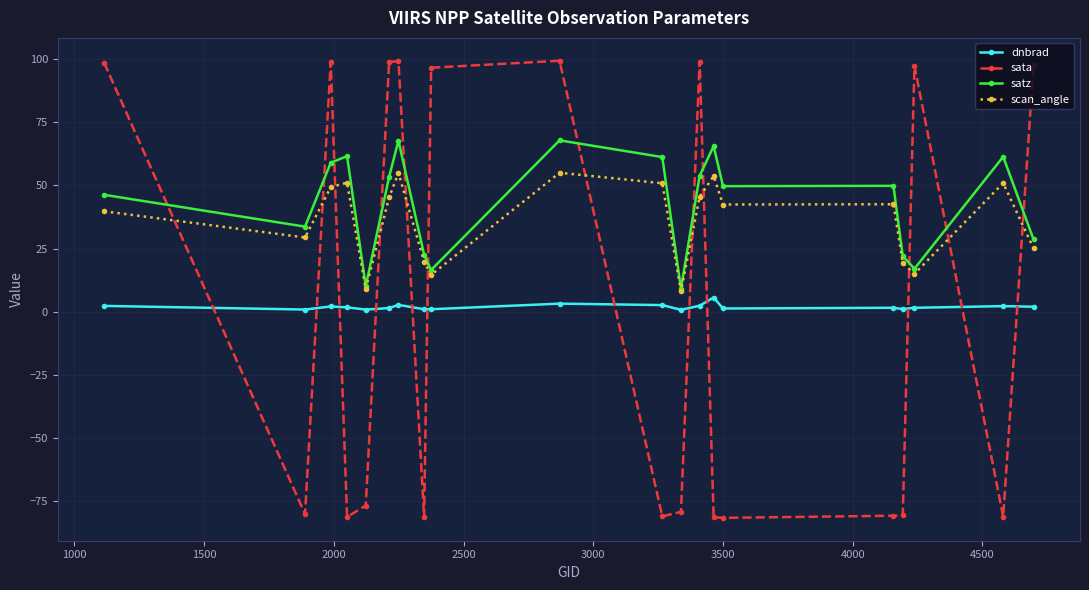

Rank the series by their maximum value, from lowest to highest.

dnbrad, scan_angle, satz, sata